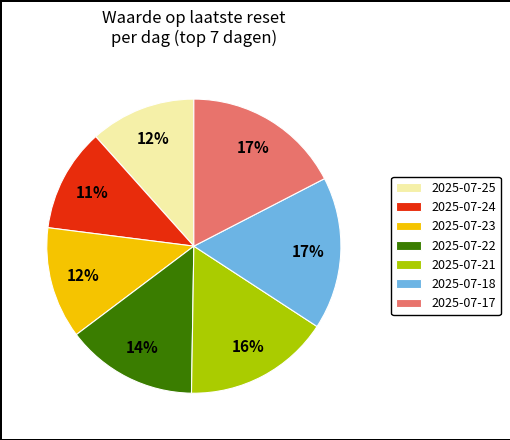

To the nearest percent, what is the combined percentage of 2025-07-18 and 2025-07-17?

34%